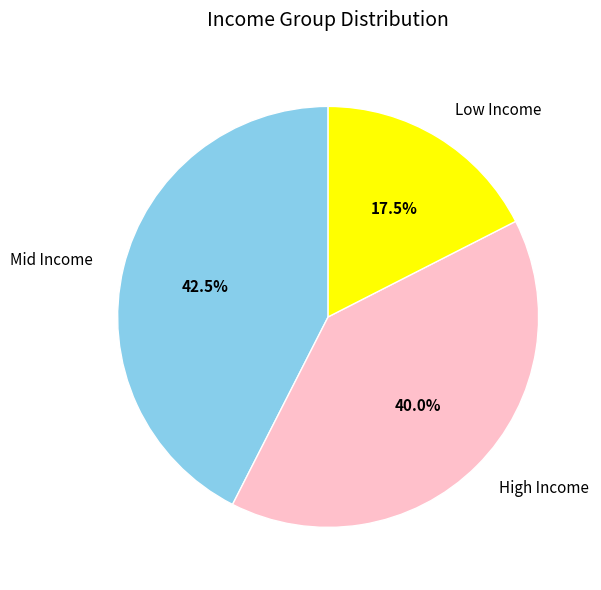

Is Mid Income the majority of the pie?

No